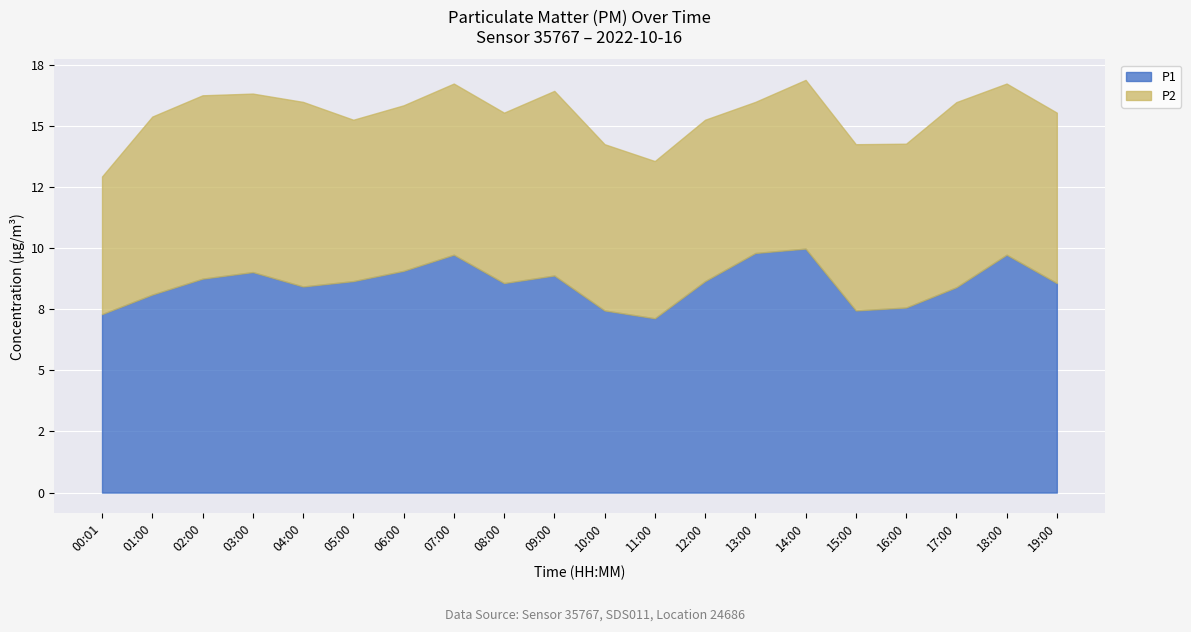

Is the value of P1 at 17:00 greater than the value of P2 at 16:00?

Yes